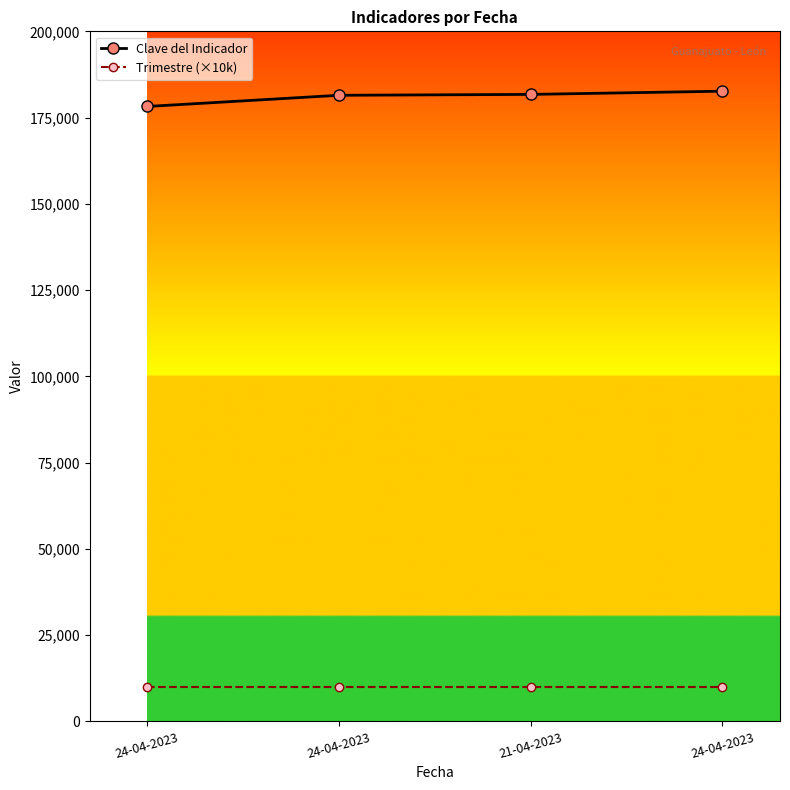

Which series has the largest total across all categories?

Clave del Indicador